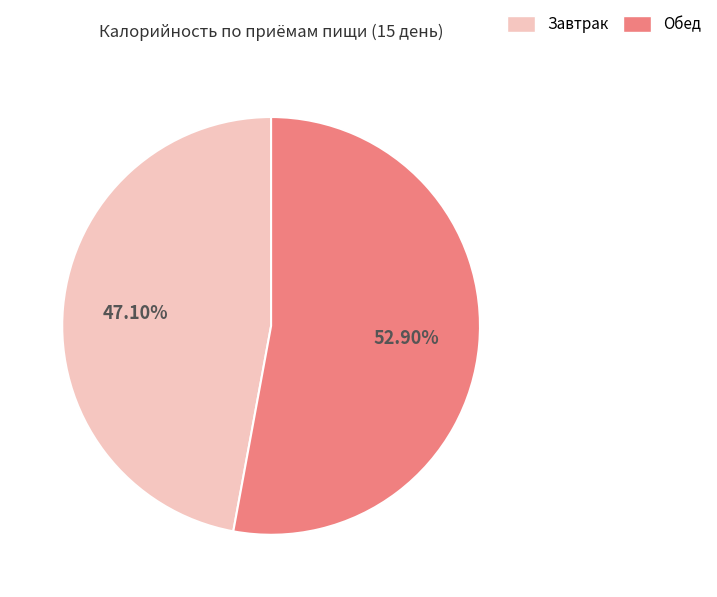

Which has a higher value, Обед or Завтрак?

Обед